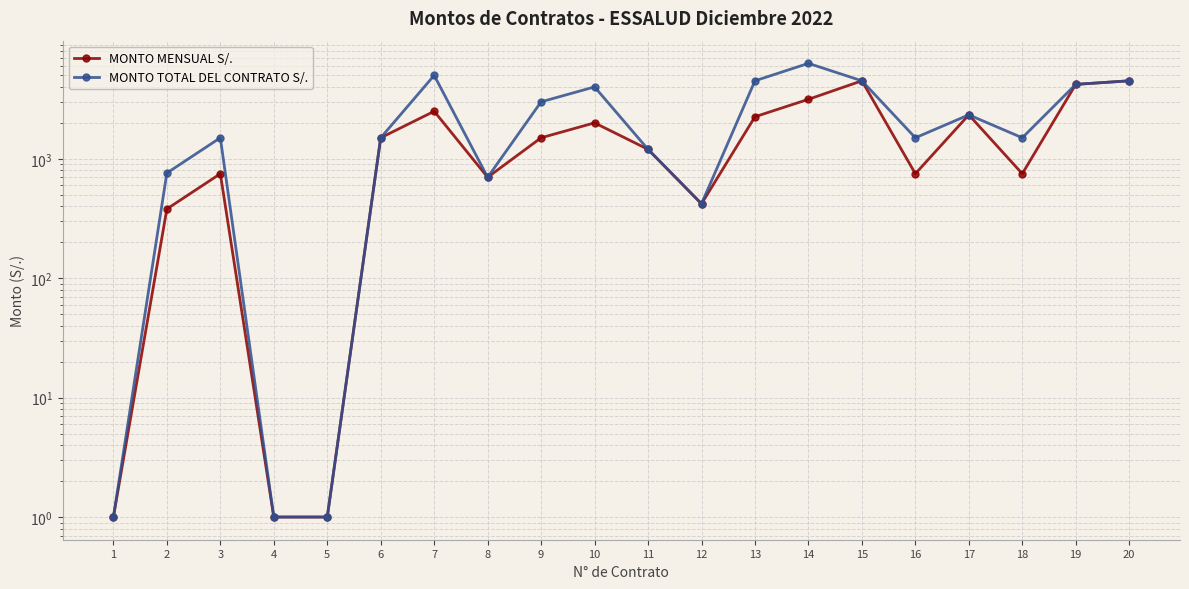

Is the value of MONTO TOTAL DEL CONTRATO S/. at 5 greater than the value of MONTO MENSUAL S/. at 17?

No